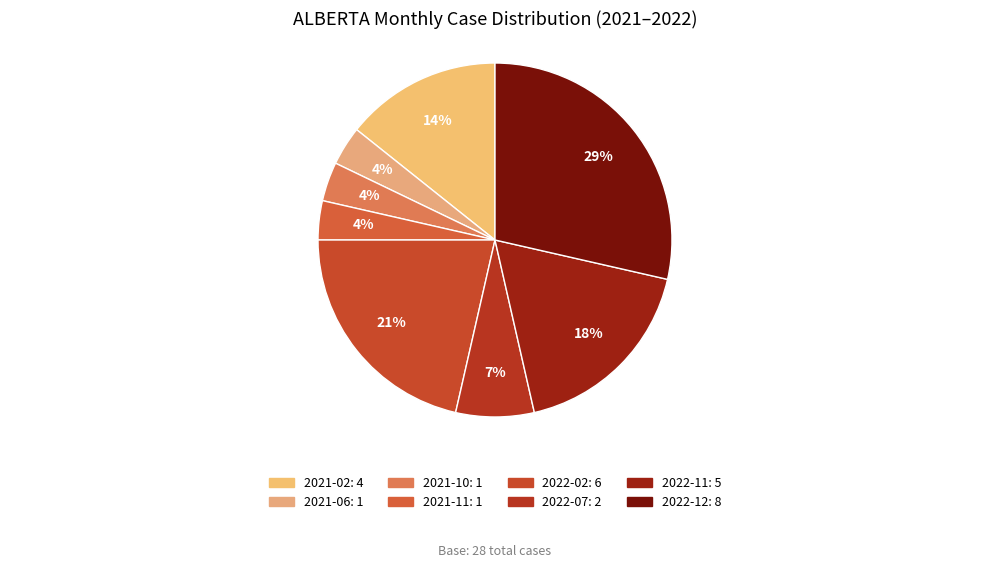

What percentage is the 2022-11 slice, to the nearest percent?

18%